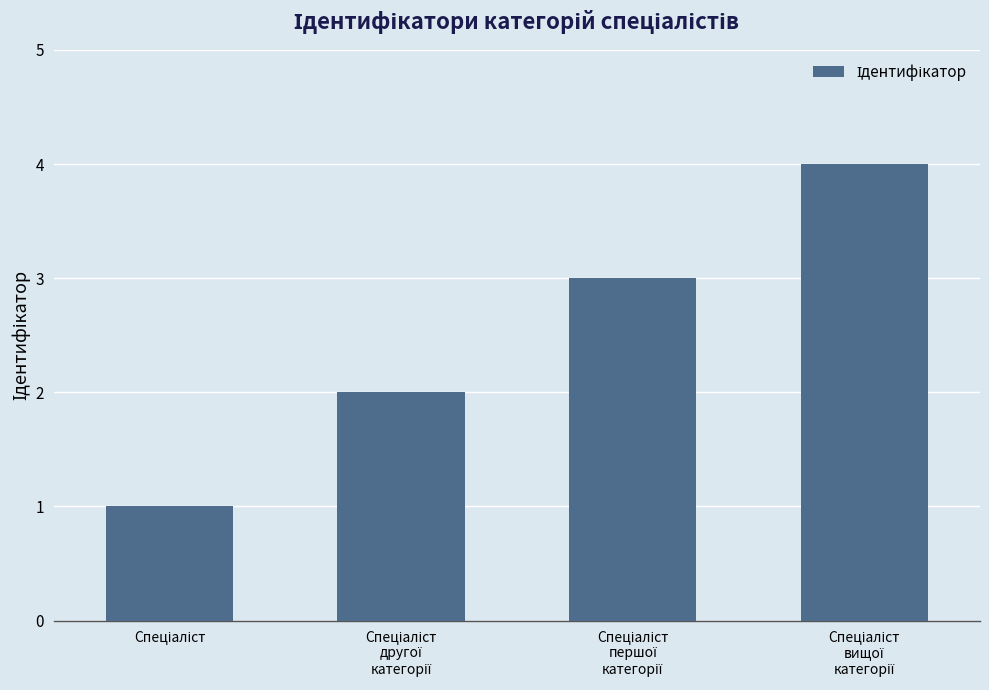

What is the difference between the maximum and minimum values?

3